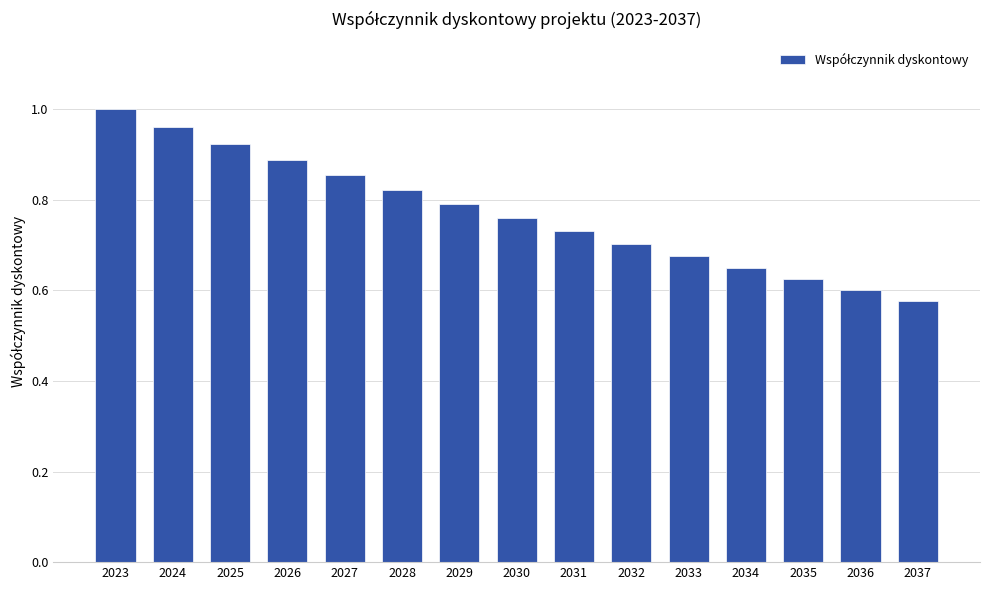

At which category does the chart reach its peak across all series?

2023